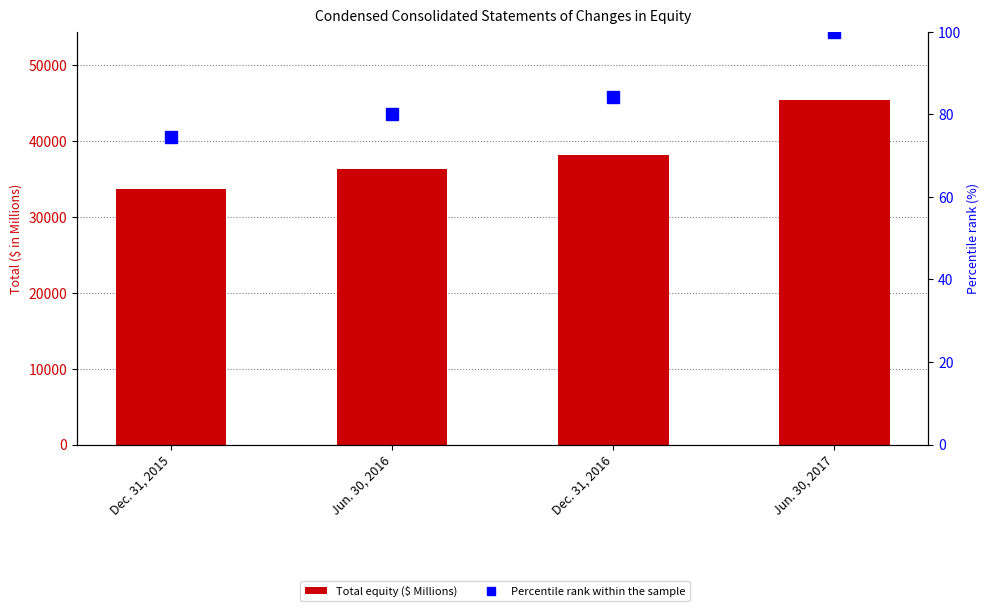

Reading left to right, transcribe all the data shown in this chart.

Total: Dec. 31, 2015=33725.0	Jun. 30, 2016=36287.0	Dec. 31, 2016=38177.0	Jun. 30, 2017=45336.0
Percentile rank within the sample: Dec. 31, 2015=74.4	Jun. 30, 2016=80.0	Dec. 31, 2016=84.2	Jun. 30, 2017=100.0